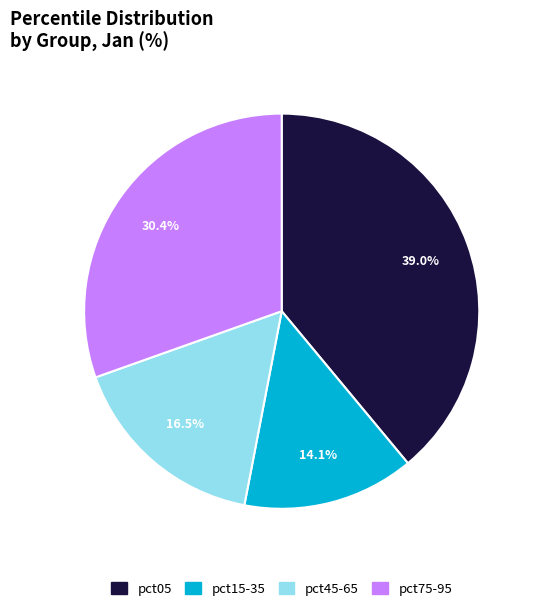

Is there any slice that represents more than half of the pie?

No